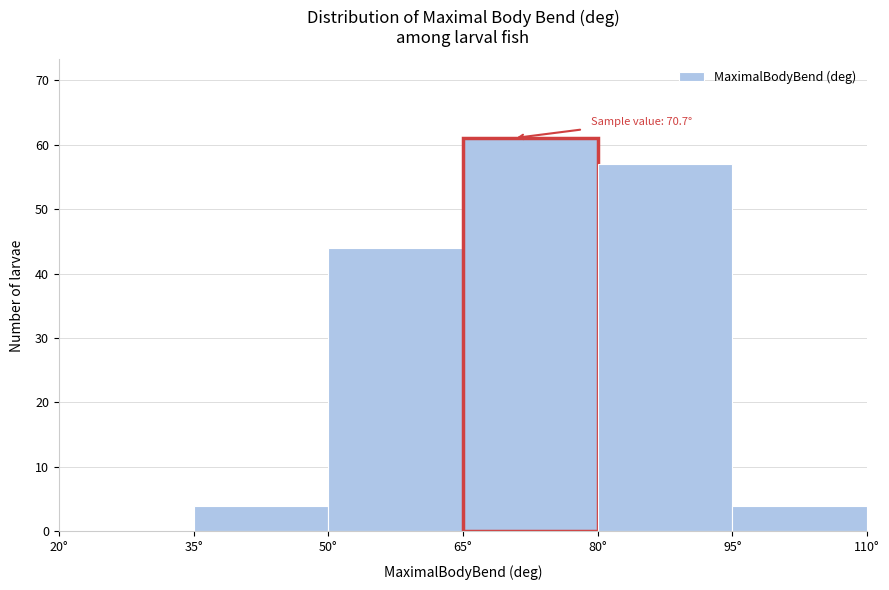

Over which range of the x-axis is the bar tallest?

65 to 80